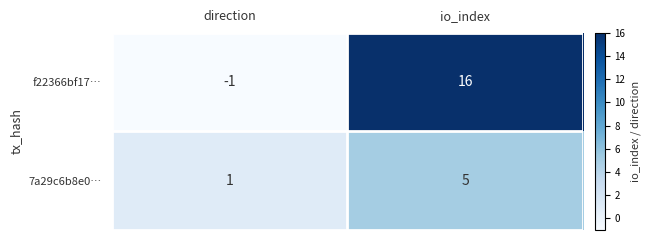

Reading left to right, list all the values displayed in this chart.

f22366bf17…: -1	16
7a29c6b8e0…: 1	5